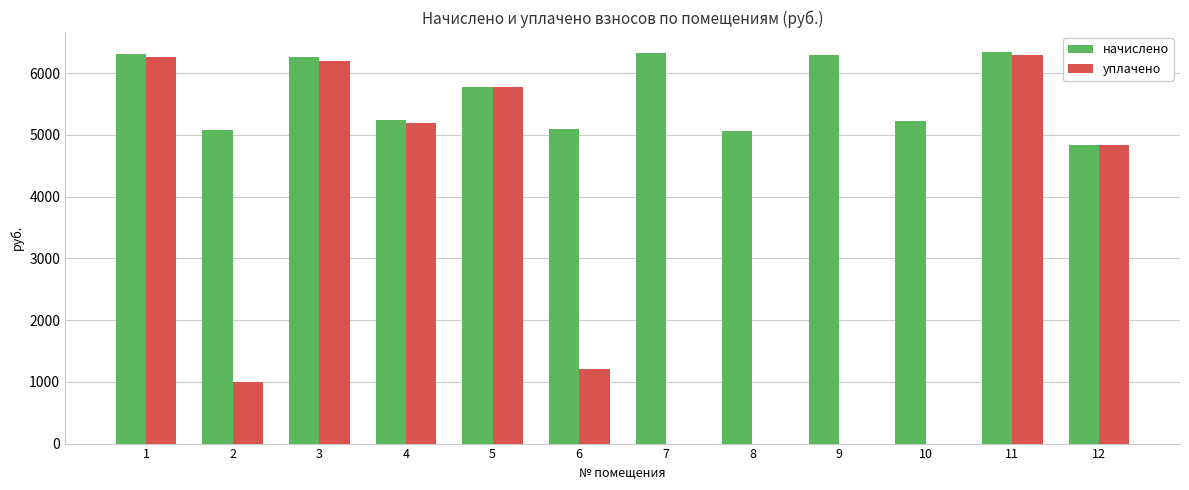

Which series has the largest total across all categories?

начислено